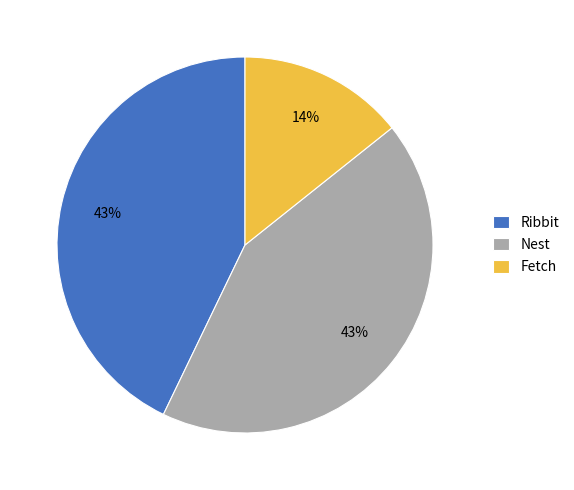

What is the smallest slice in the pie chart?

Fetch